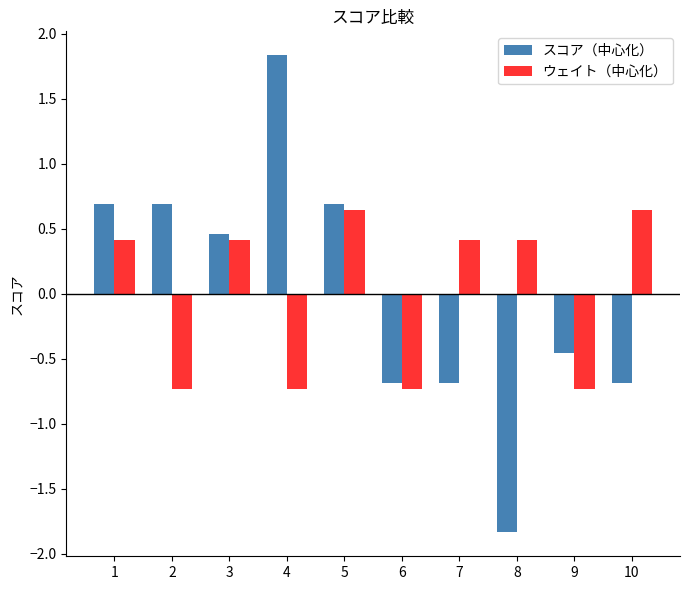

What is the greatest value displayed?

1.8